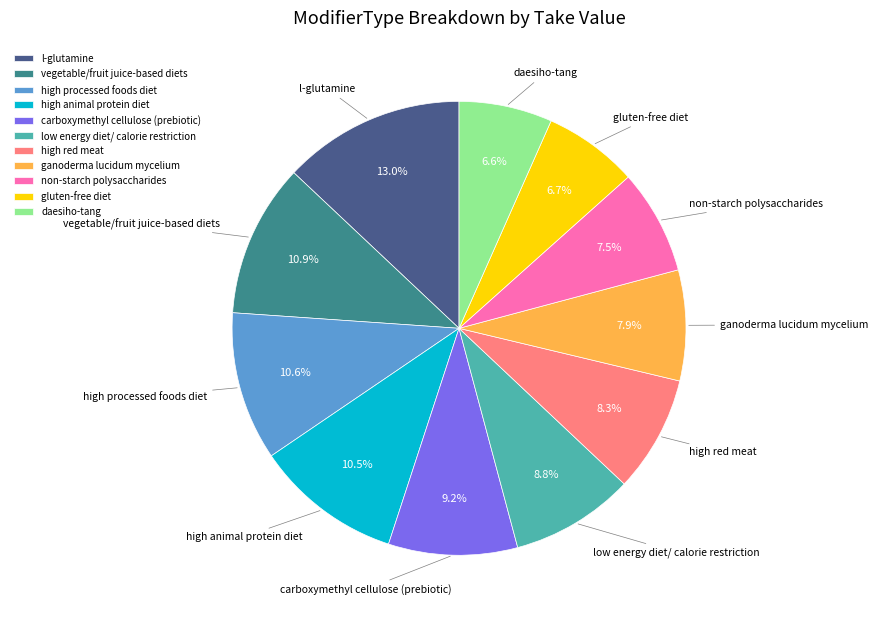

To the nearest percent, what portion does vegetable/fruit juice-based diets represent?

11%